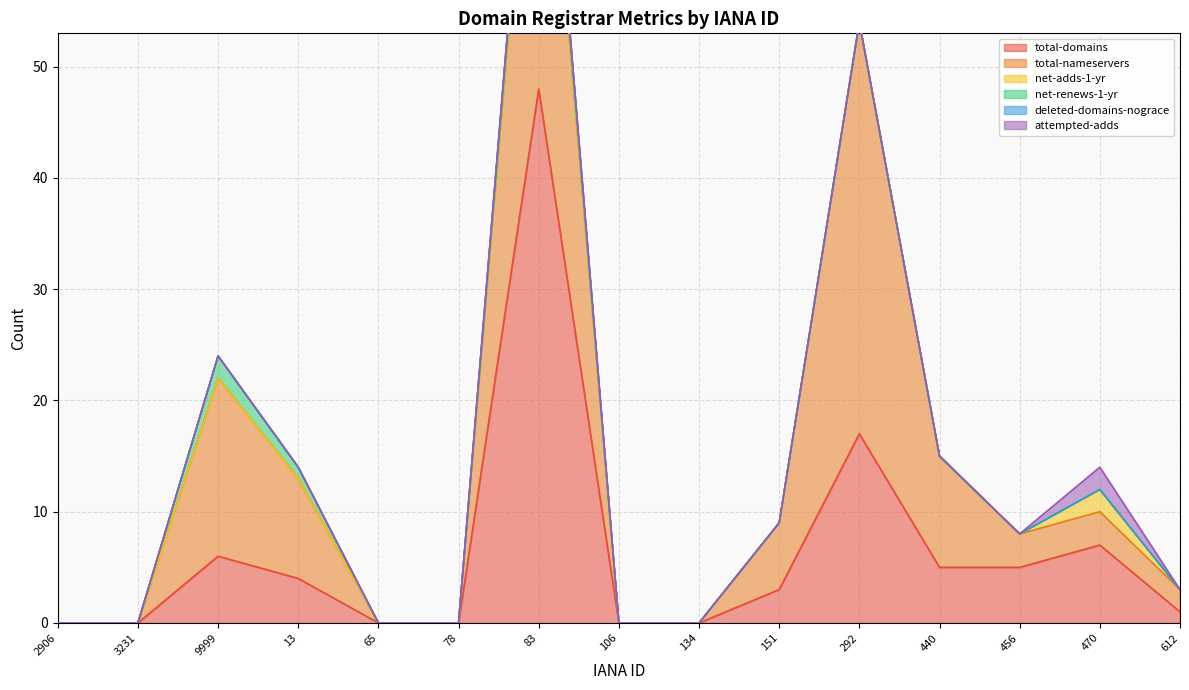

At which label does total-nameservers first exceed 3?

9999